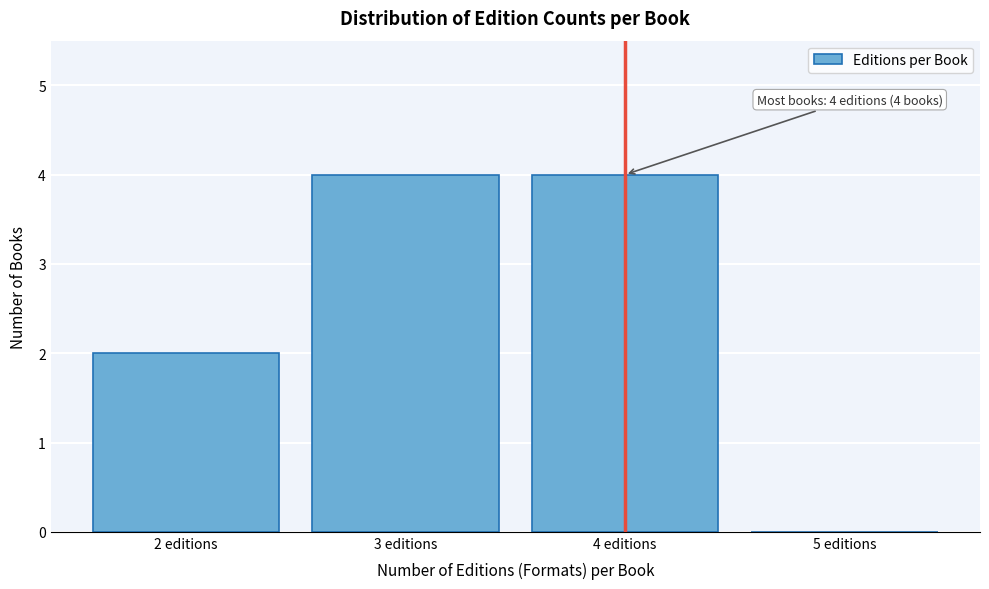

Reading left to right, extract all data points from this chart.

2 editions=2	3 editions=4	4 editions=4	5 editions=0